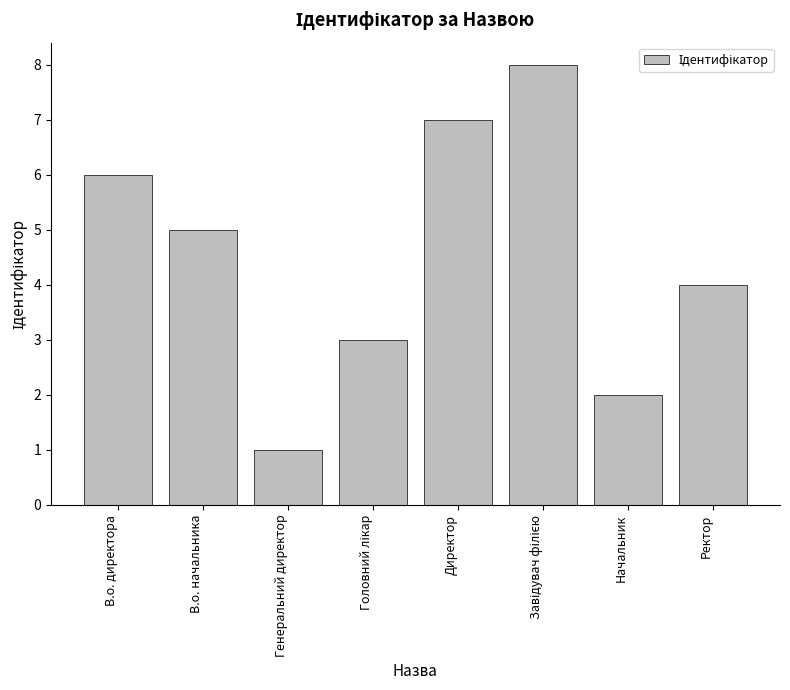

What is the difference between the maximum and second lowest values?

6